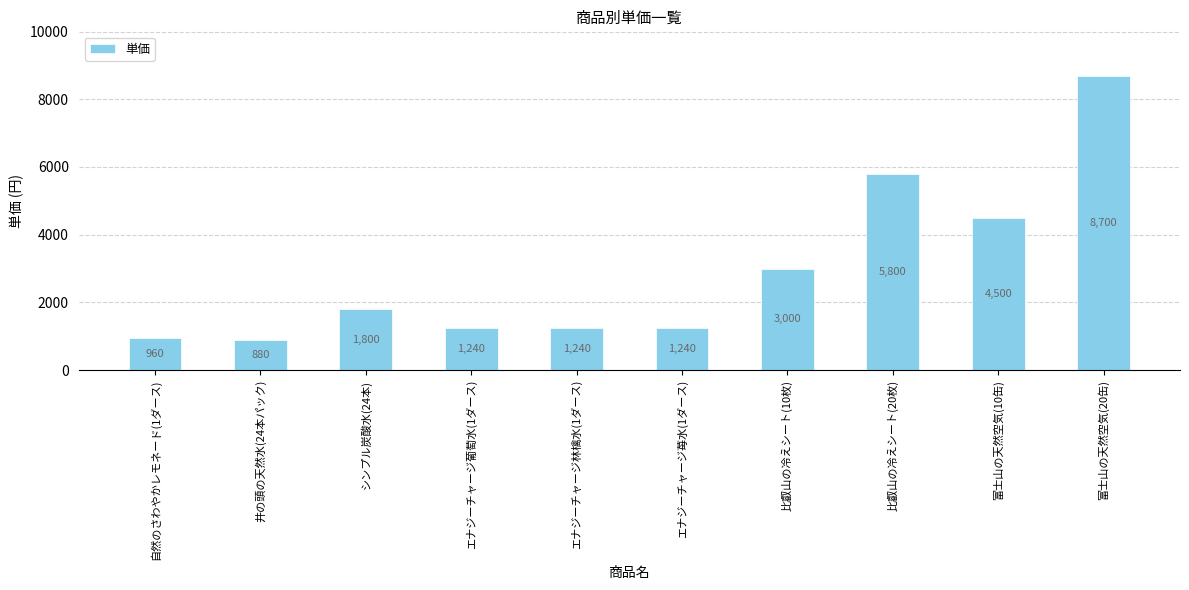

What value does the data have at 富士山の天然空気(20缶), to the nearest 10?

8700